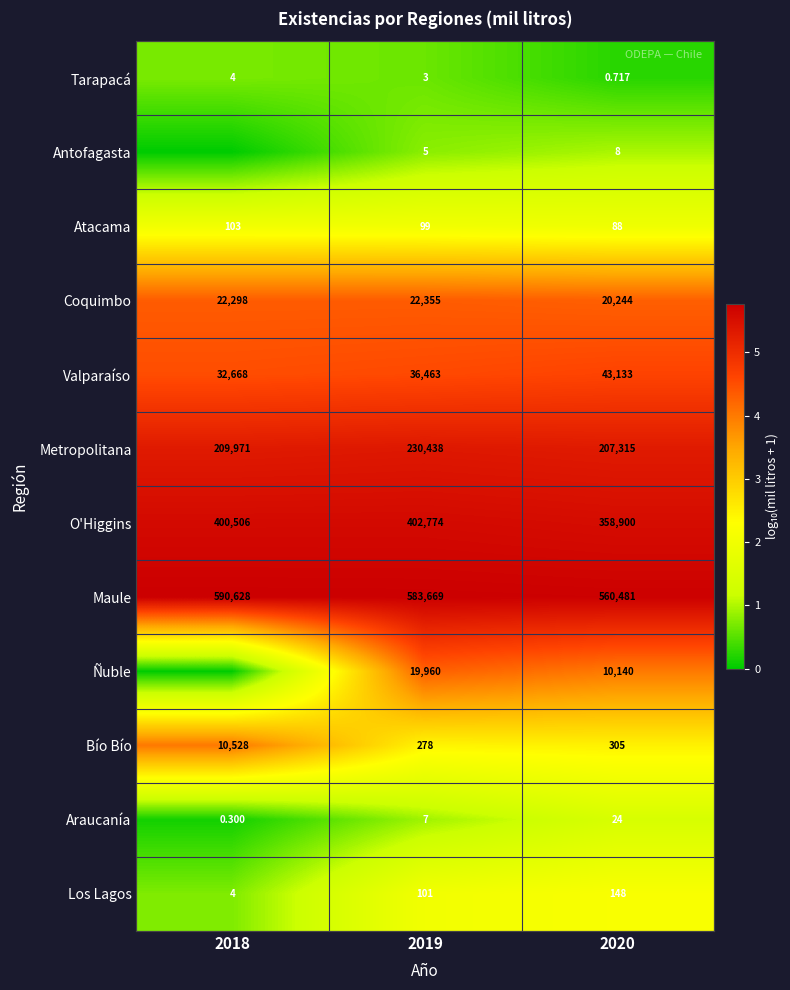

Rank the series at 2020 from highest to lowest value.

Maule, O'Higgins, Metropolitana, Valparaíso, Coquimbo, Ñuble, Bío Bío, Los Lagos, Atacama, Araucanía, Antofagasta, Tarapacá